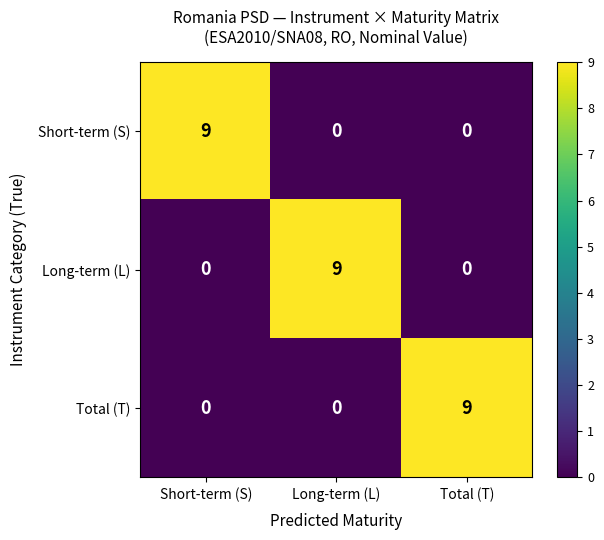

What is the difference between the highest and lowest values at Long-term (L)?

9